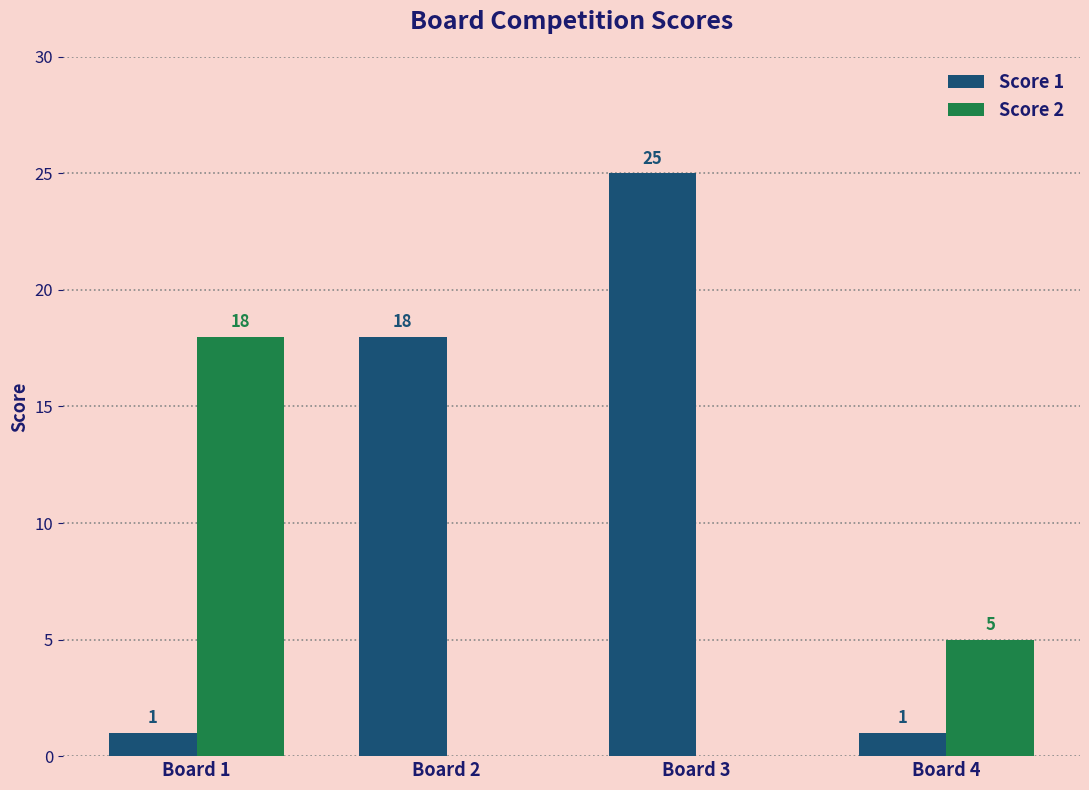

Which series has the widest spread of values?

Score 1